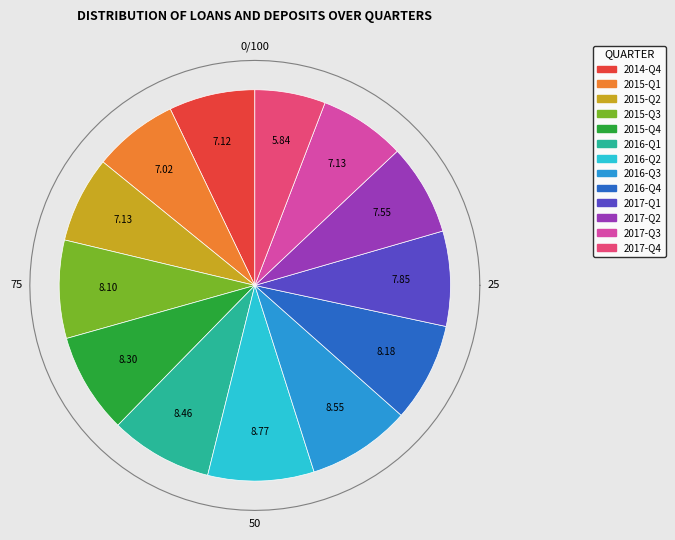

To the nearest percent, what is the difference between the largest and smallest slice percentages?

3%